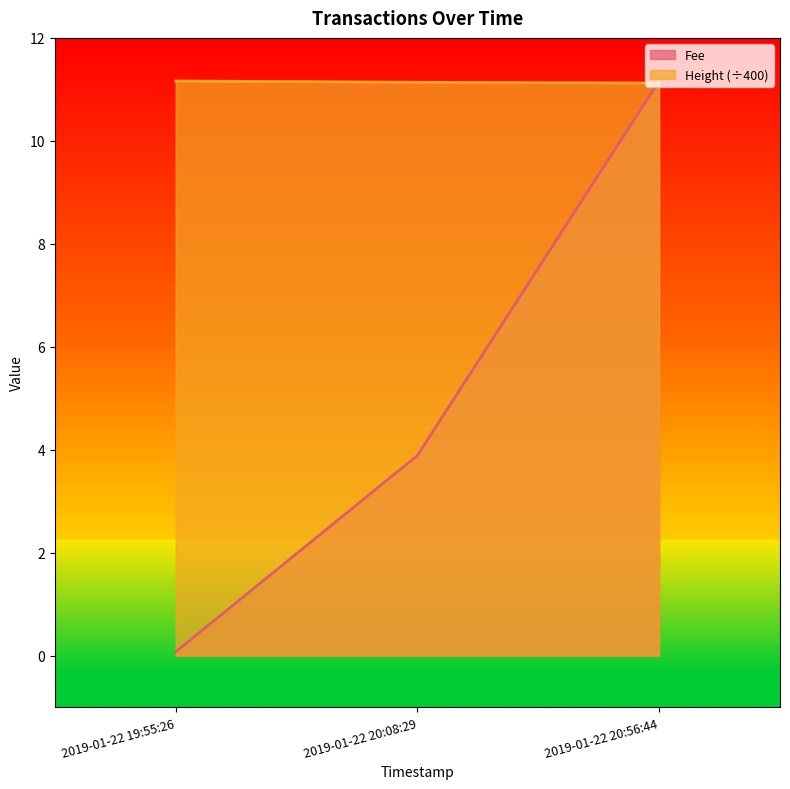

At which label is Height closest to 11?

2019-01-22 20:56:44